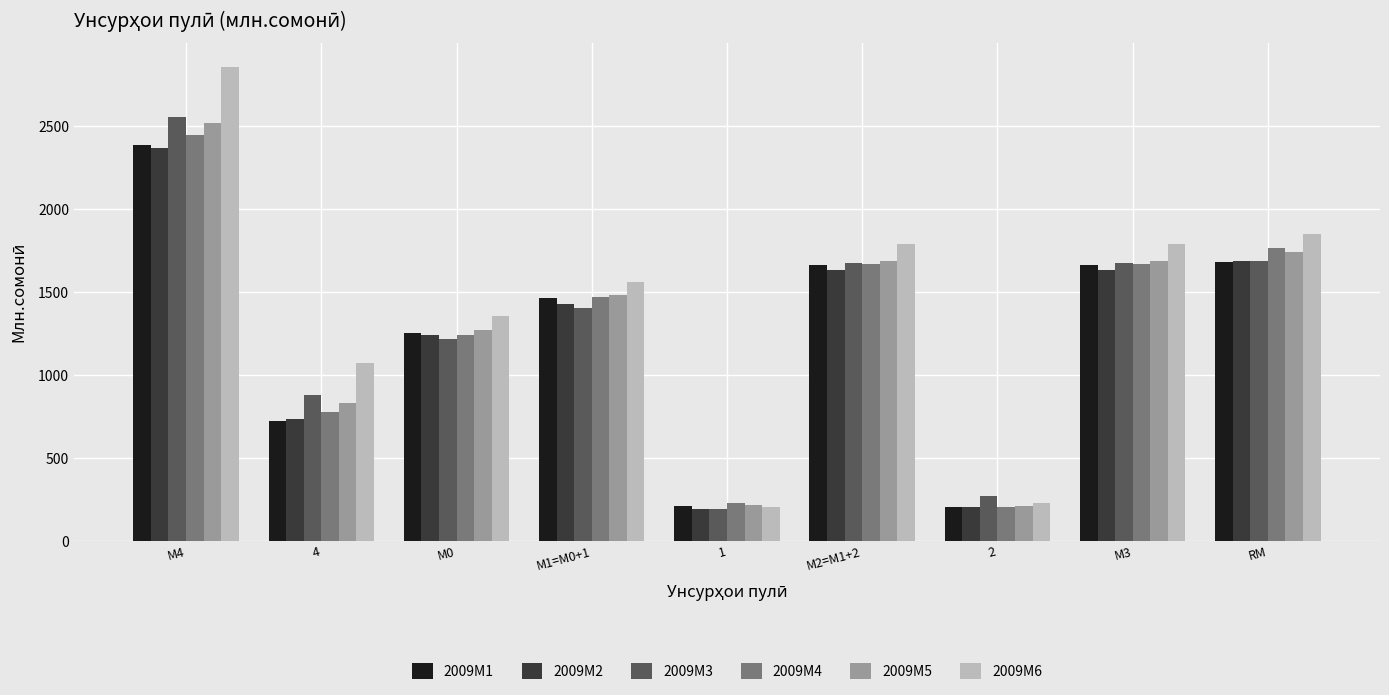

Is the value of 2009M5 at М0 greater than the value of 2009M3 at 2?

Yes